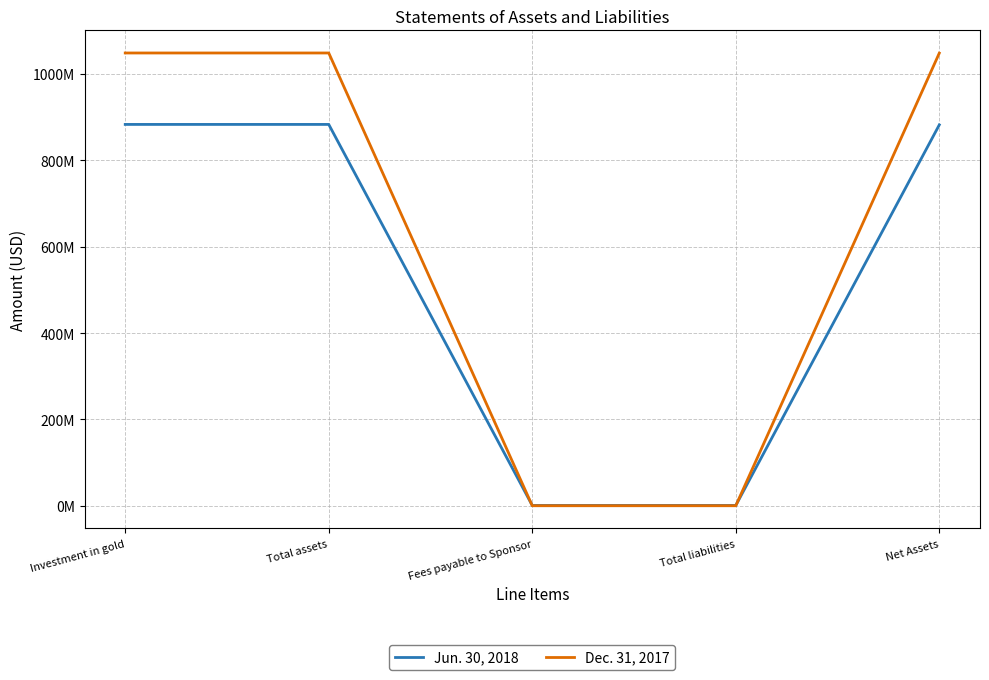

Where does the Dec. 31, 2017 series first go above 1047979000?

Investment in gold